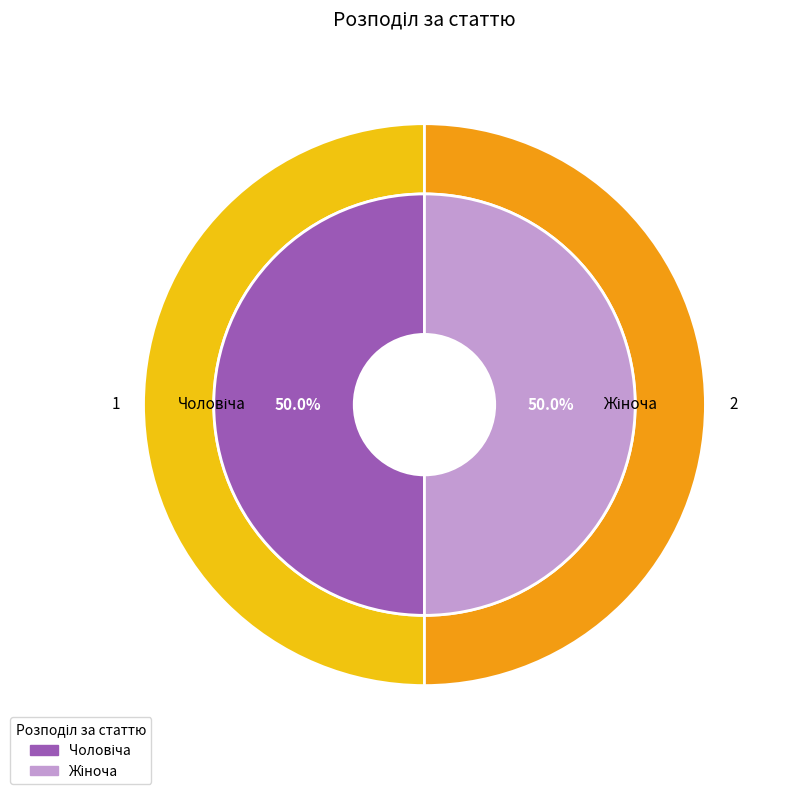

Is it true that Жіноча is 58% of the pie?

False